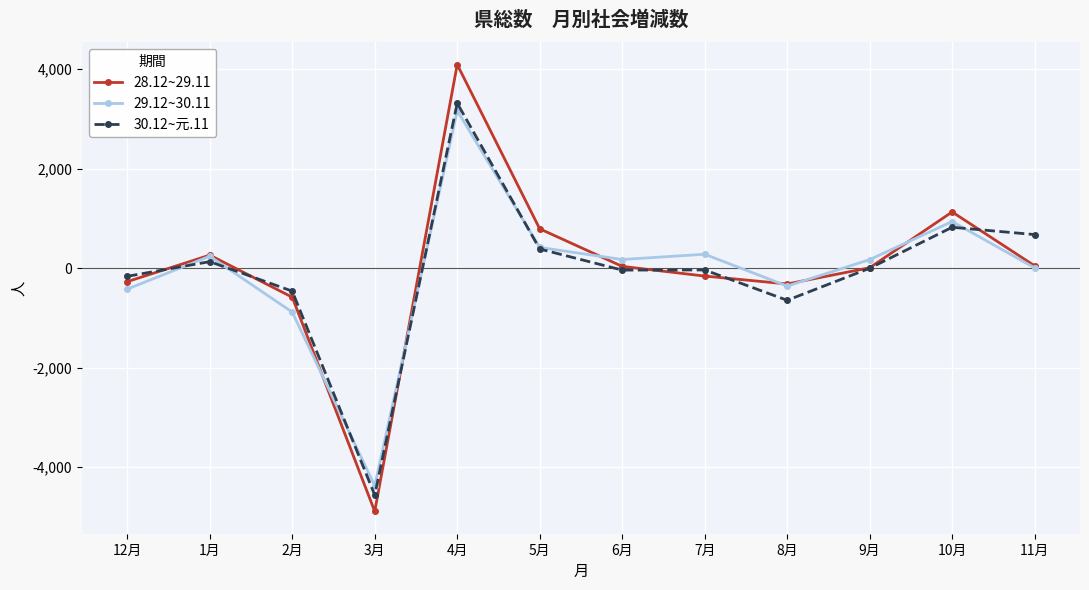

The value of 29.12~30.11 at 3月 is -1640. True or false?

False